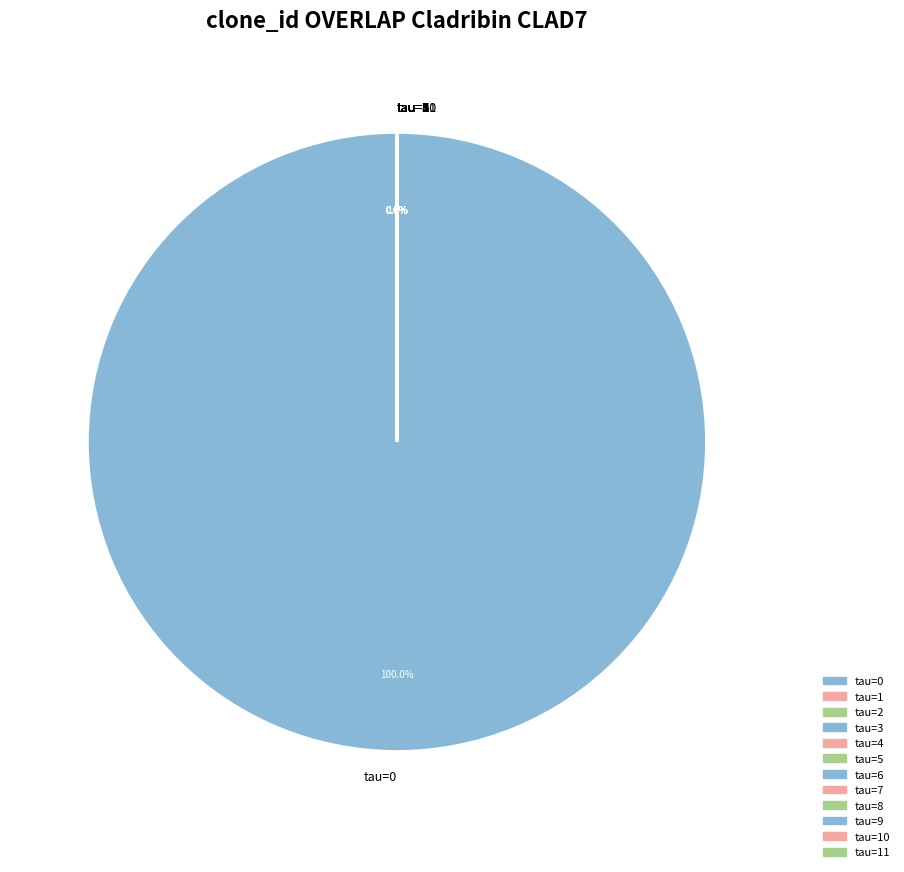

To the nearest percent, what is the average slice percentage?

8%